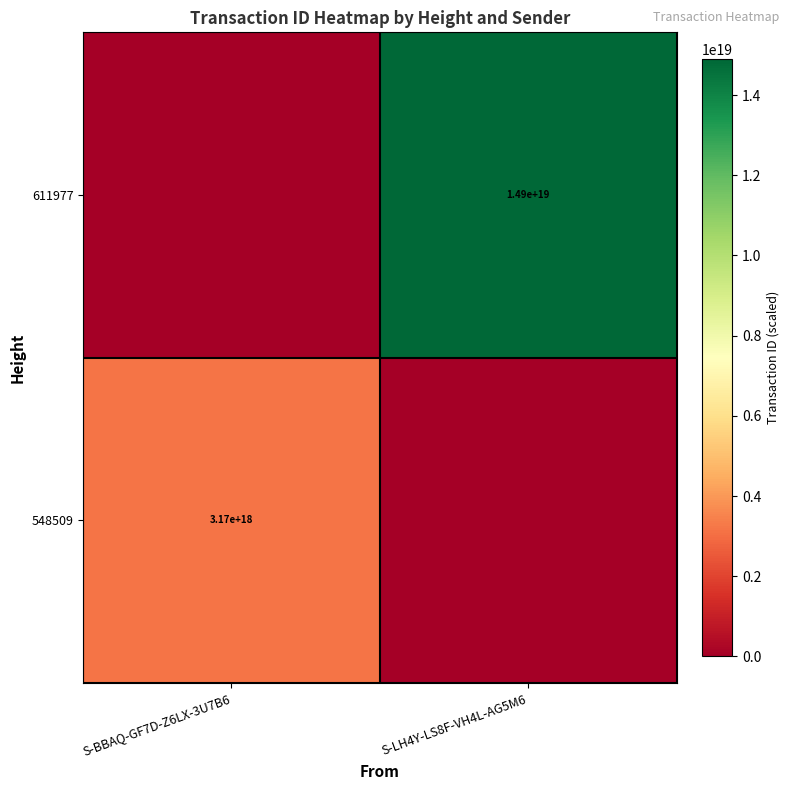

The value of 611977 at S-LH4Y-LS8F-VH4L-AG5M6 is 25320311919736483840. True or false?

False